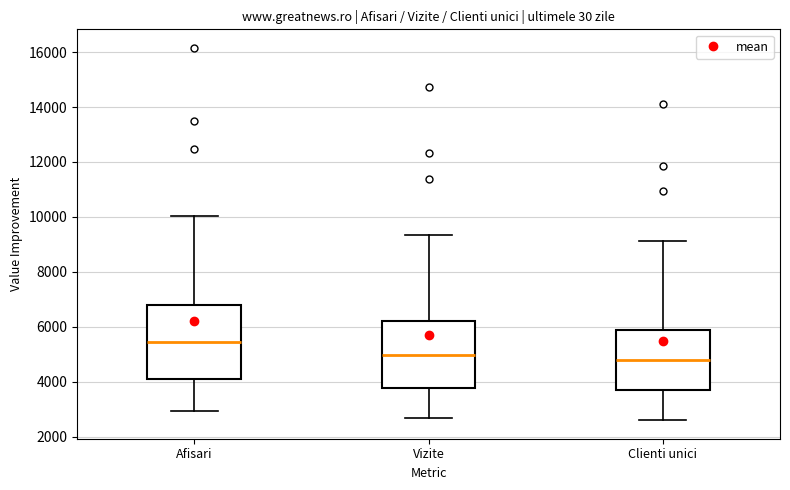

Which box is the tallest, from its lower edge to its upper edge?

Afisari